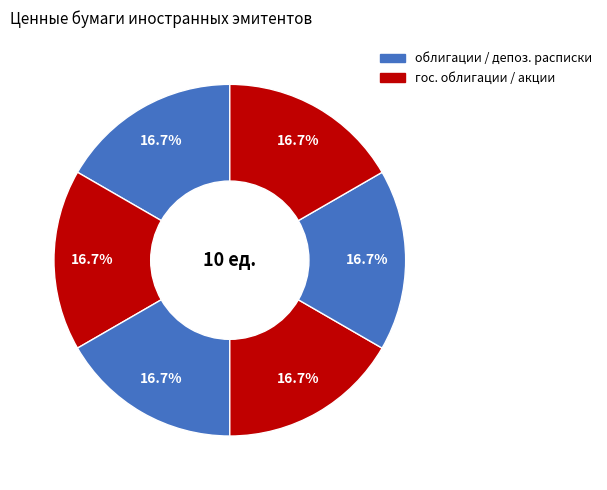

How many slices are in this pie chart?

6